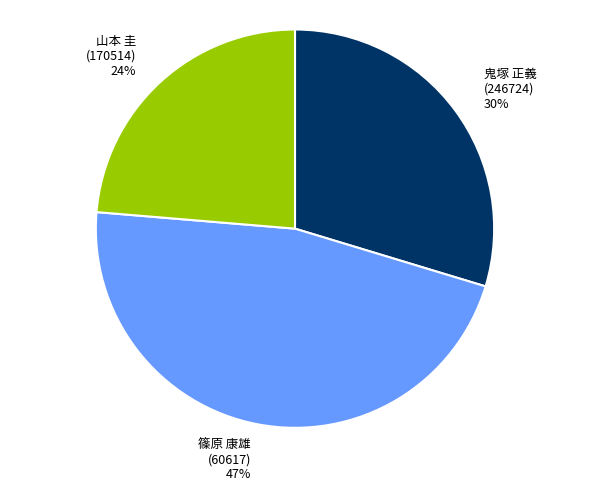

Which slice is the largest?

篠原 康雄 (60617)